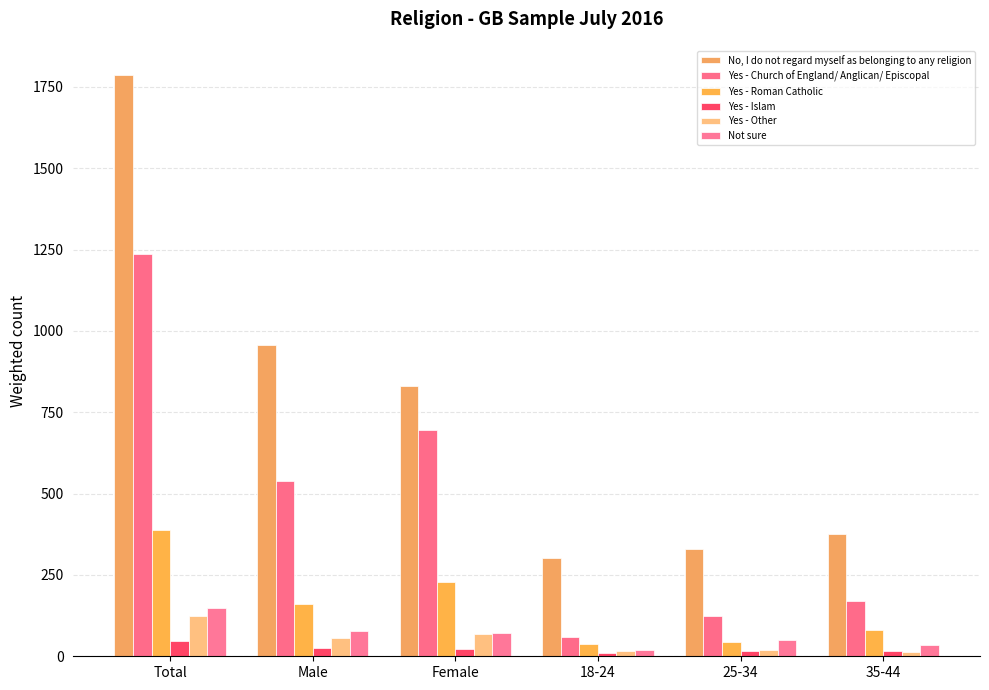

What is the total value across all series at 25-34?

583.0